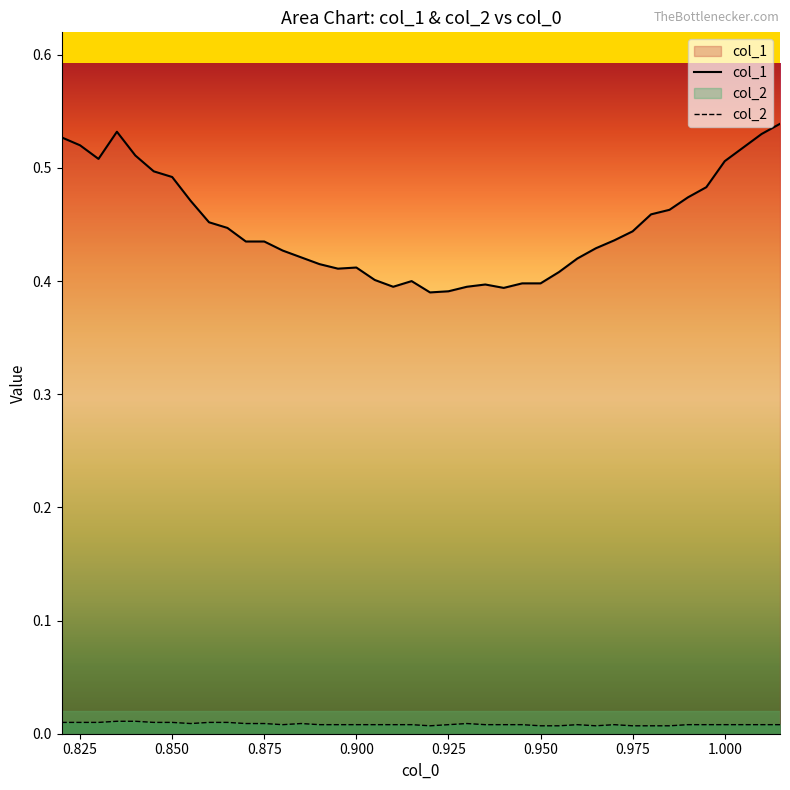

Which series has the largest total across all categories?

col_1